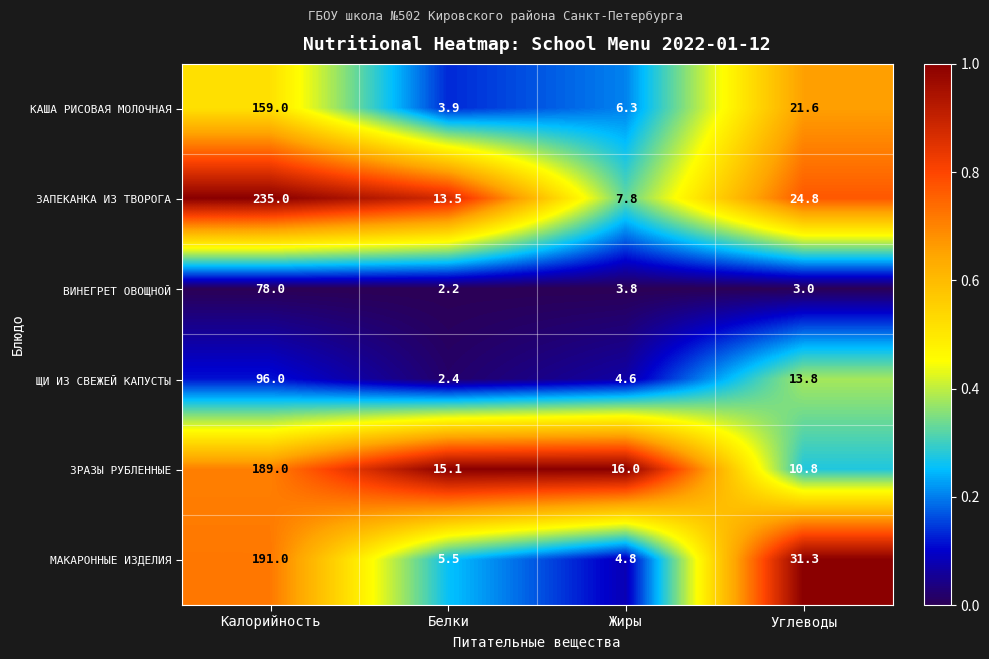

At which label does ЗРАЗЫ РУБЛЕННЫЕ reach its peak?

Калорийность